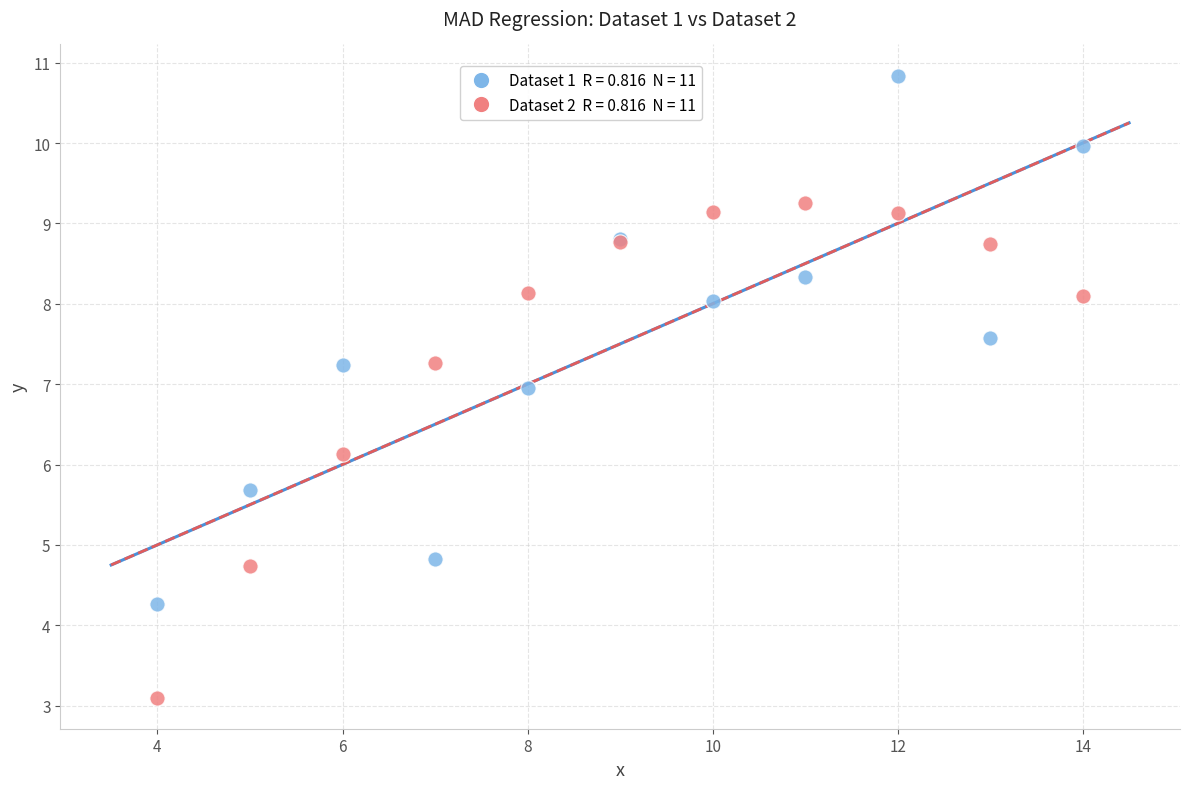

Across all series, what Y value is closest to 6?

6.1